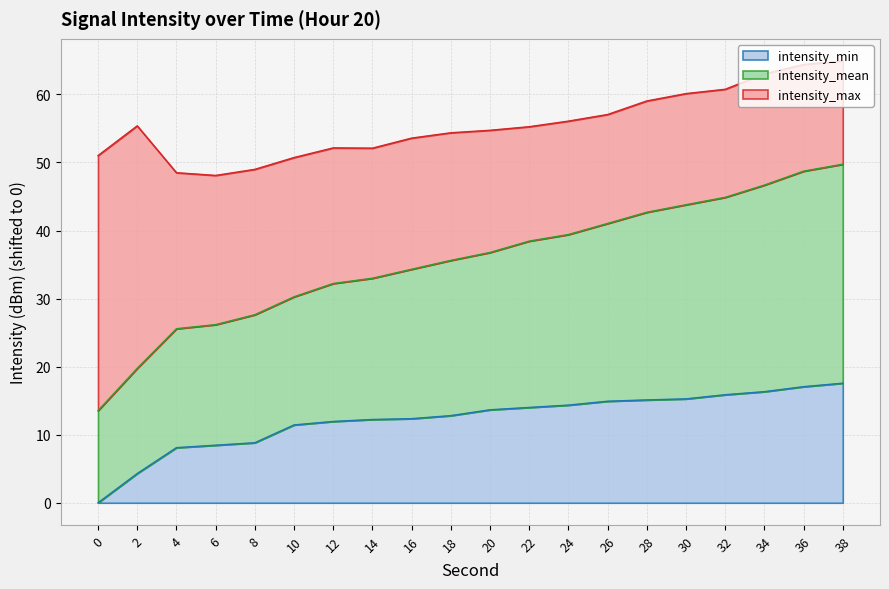

True or false: intensity_min has a value of 8.5 at 6.

True